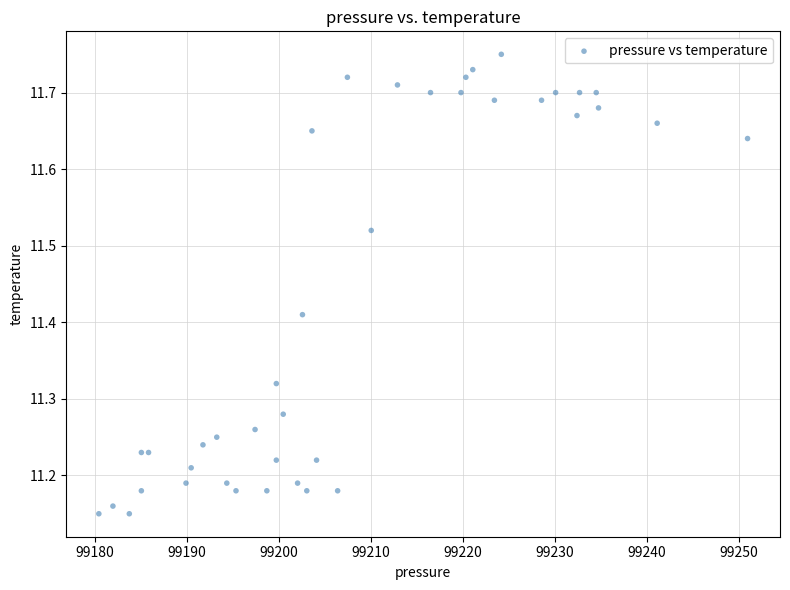

What is the range of Y values (max minus min)?

0.6